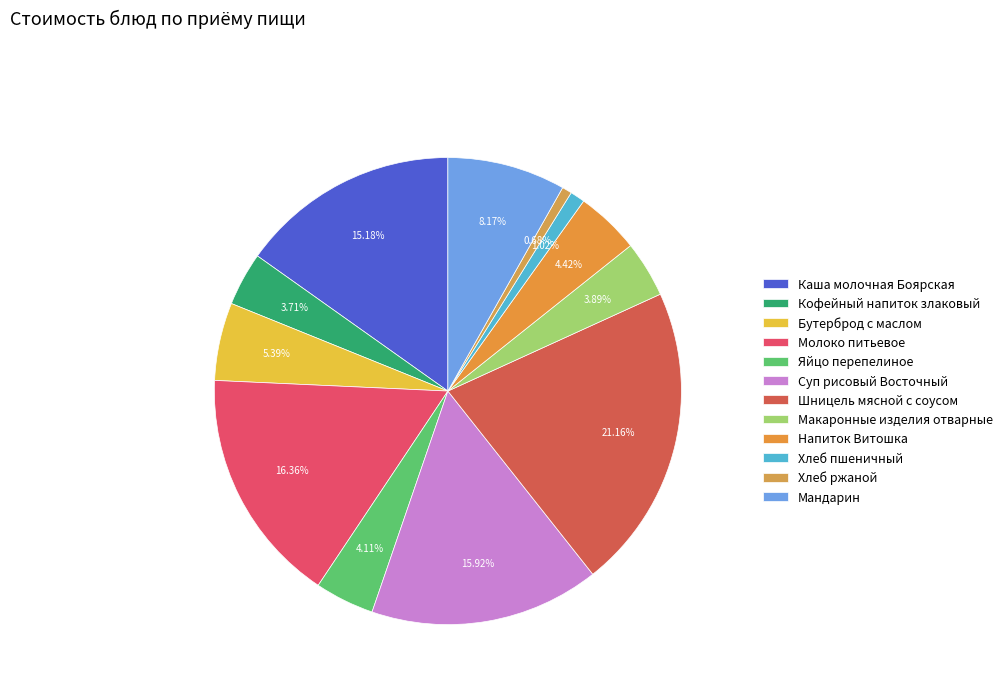

Between Хлеб пшеничный and Напиток Витошка, which is larger?

Напиток Витошка